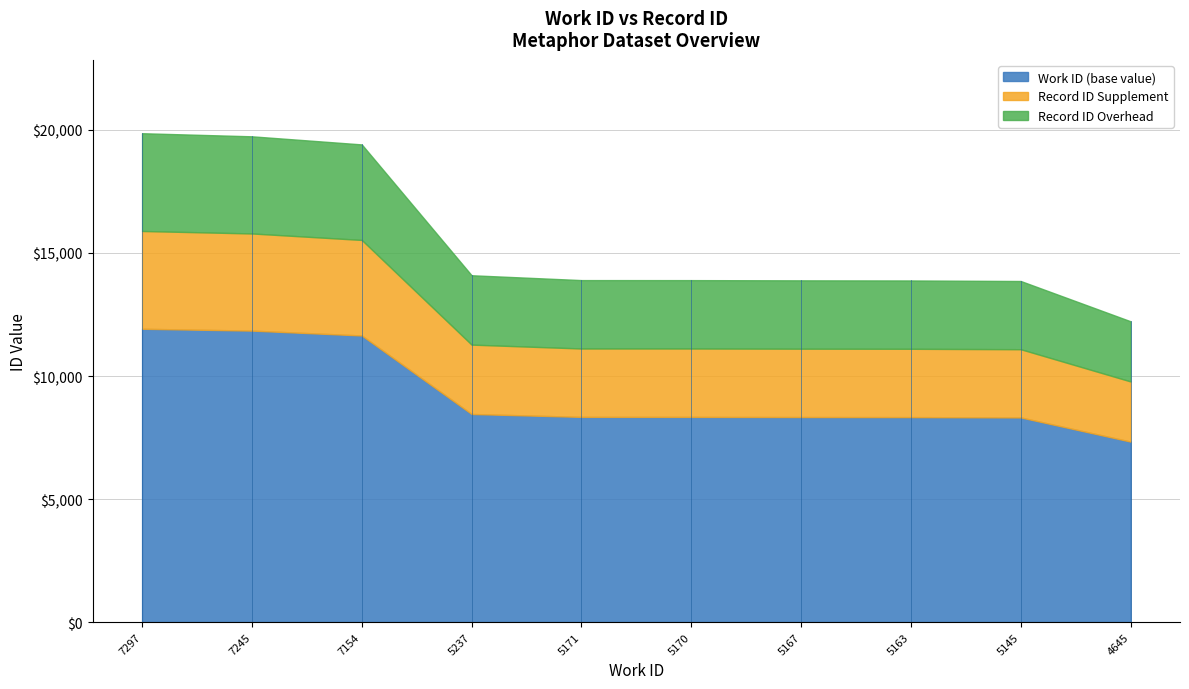

The value of work_id at 7154 is 10570. True or false?

False